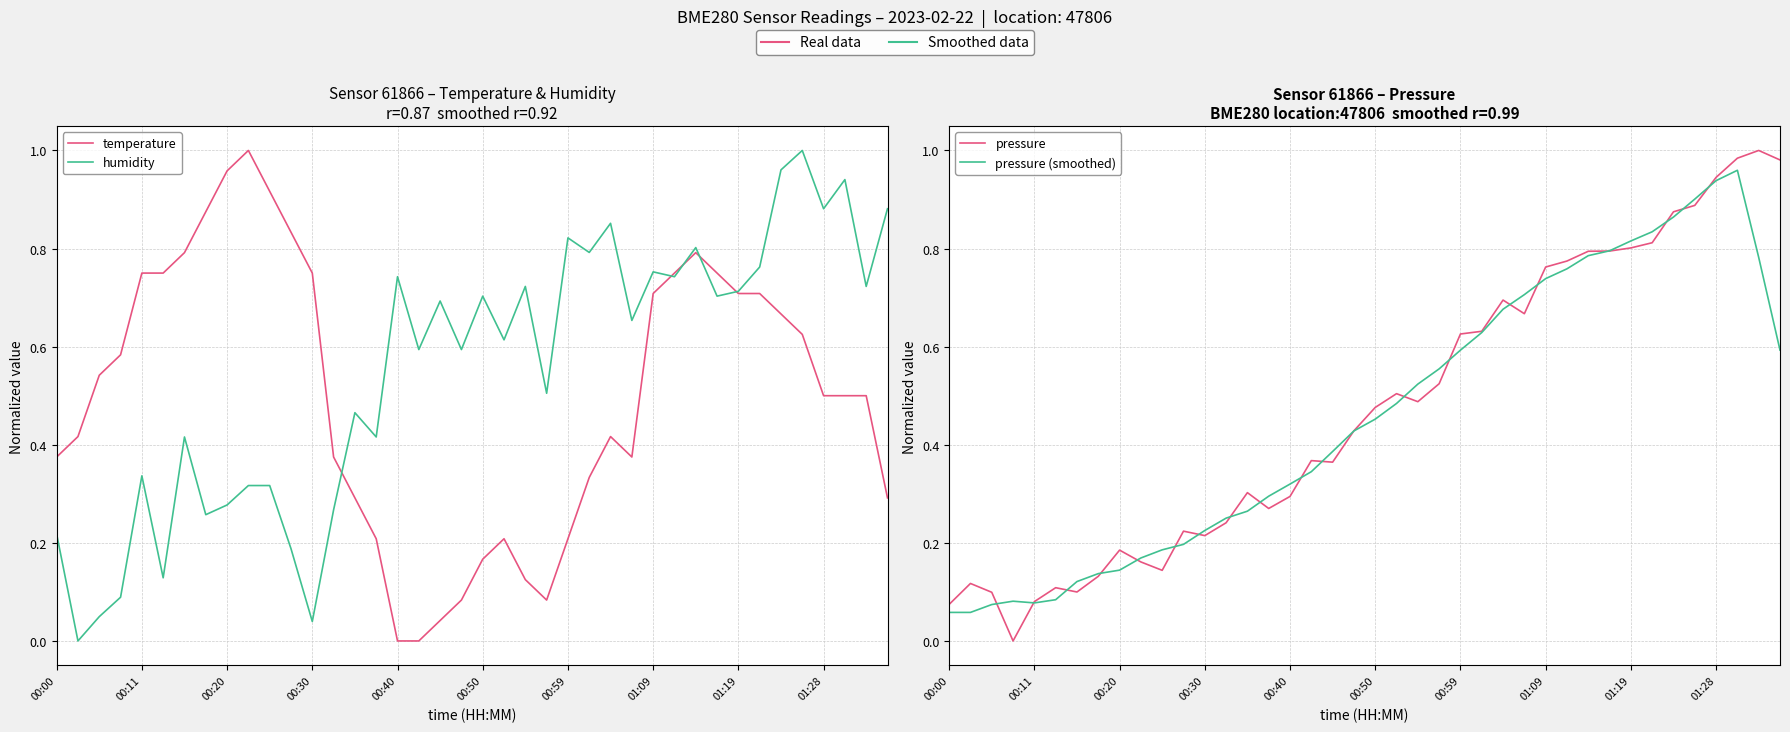

Is it true that pressure equals 0.0 at 00:00?

False